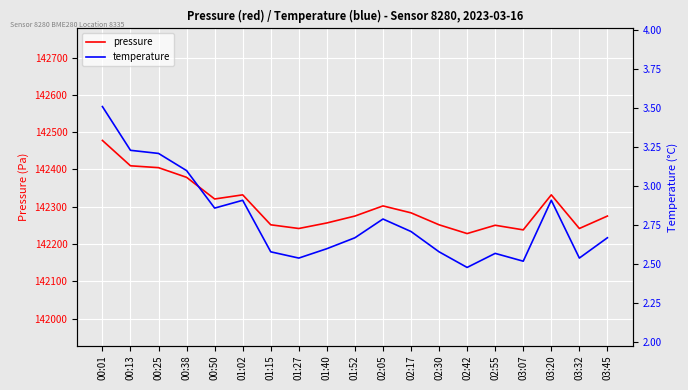

Reading left to right, extract all data points from this chart.

pressure: 142477.8	142409.9	142404.9	142379.0	142320.9	142332.0	142251.8	142241.9	142256.7	142275.2	142302.4	142283.8	142251.8	142228.3	142250.6	142238.2	142332.0	142241.9	142275.2
temperature: 3.5	3.2	3.2	3.1	2.9	2.9	2.6	2.5	2.6	2.7	2.8	2.7	2.6	2.5	2.6	2.5	2.9	2.5	2.7